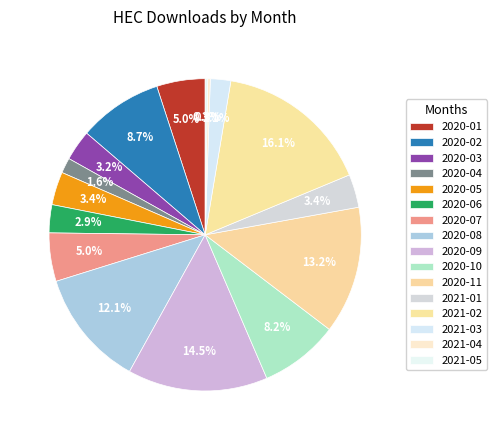

The 2021-02 slice represents 4% of the pie. True or false?

False